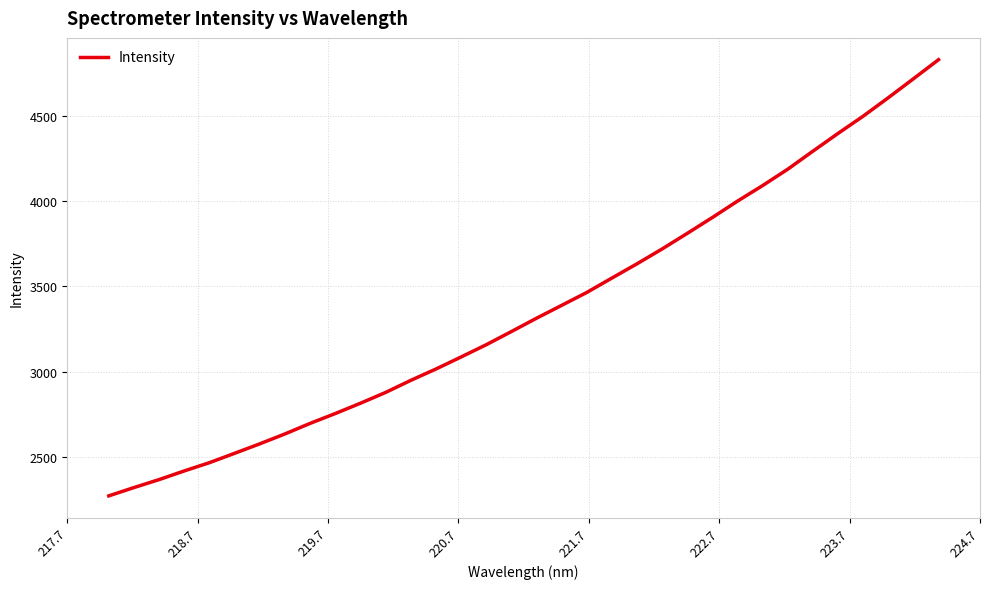

What is the greatest value displayed?

4830.3